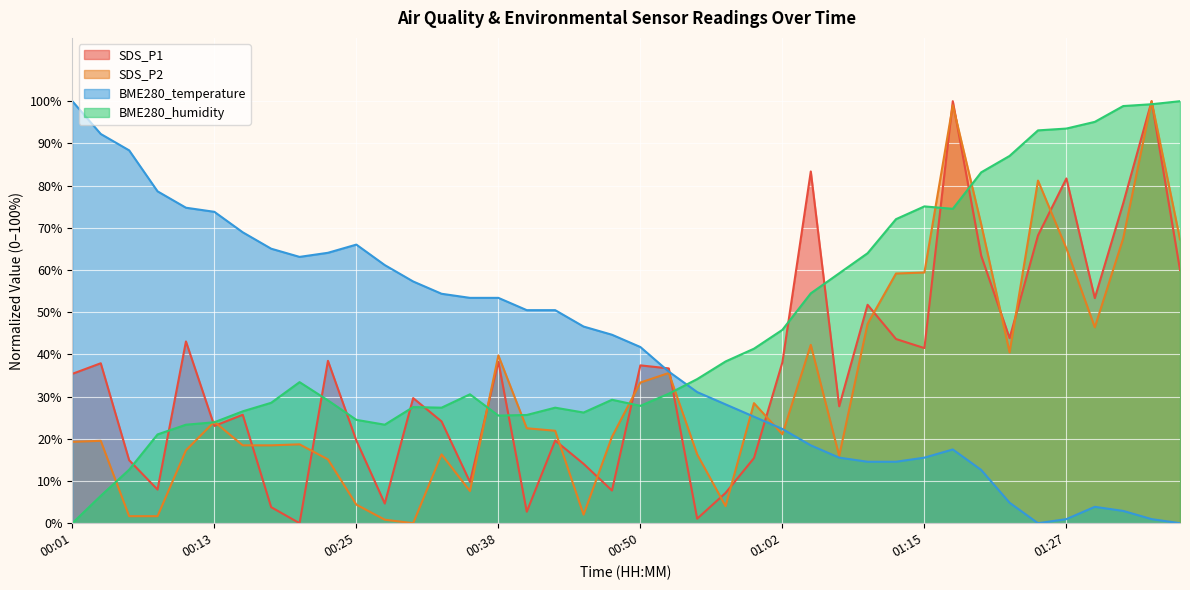

Is it true that SDS_P1 equals 17.3 at 01:30?

False